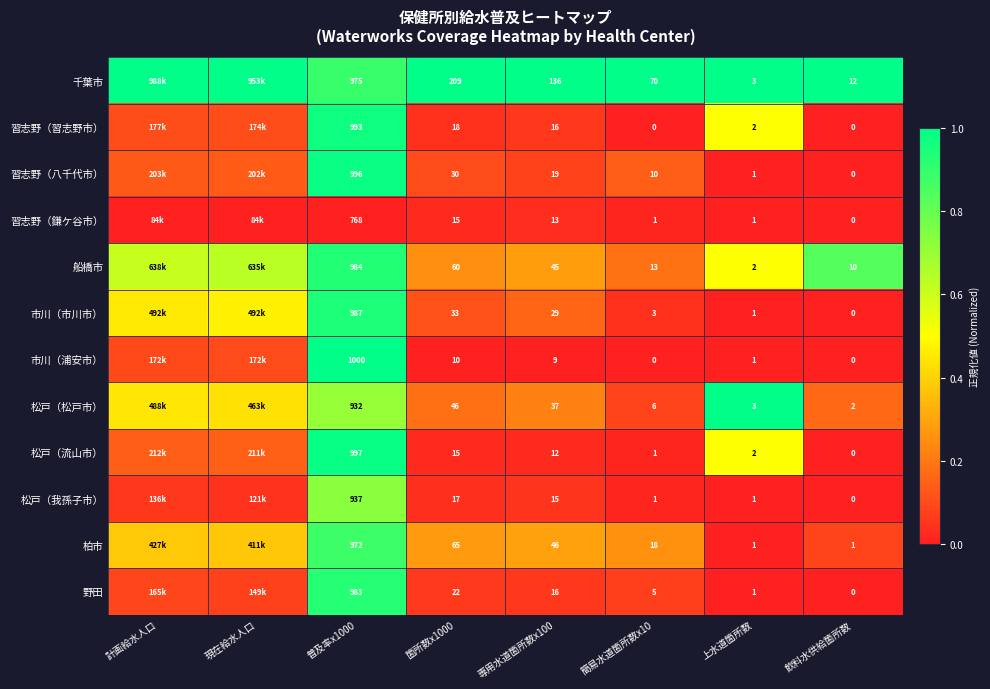

At 普及率x1000, list the series in order from largest to smallest.

市川（浦安市）, 松戸（流山市）, 習志野（八千代市）, 習志野（習志野市）, 市川（市川市）, 船橋市, 野田, 千葉市, 柏市, 松戸（我孫子市）, 松戸（松戸市）, 習志野（鎌ケ谷市）